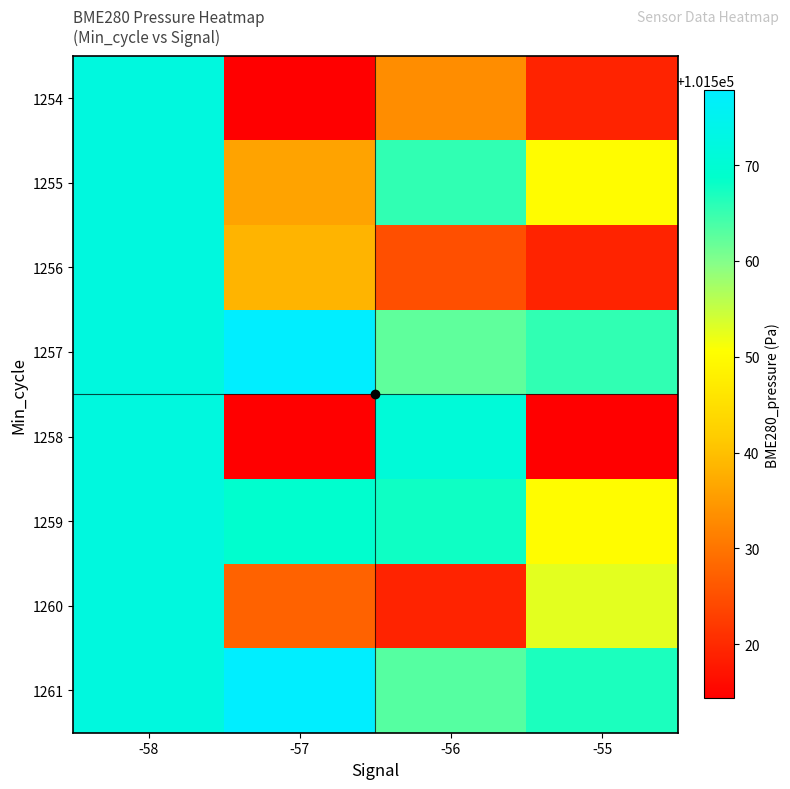

Reading left to right, extract all data points from this chart.

1254: -58=101572.1	-57=101514.5	-56=101533.3	-55=101519.1
1255: -58=101572.1	-57=101536.3	-56=101565.6	-55=101550.1
1256: -58=101572.1	-57=101538.4	-56=101524.9	-55=101519.1
1257: -58=101572.1	-57=101577.8	-56=101562.4	-55=101565.6
1258: -58=101572.1	-57=101514.5	-56=101570.9	-55=101514.4
1259: -58=101572.1	-57=101569.2	-56=101567.7	-55=101550.1
1260: -58=101572.1	-57=101527.5	-56=101519.1	-55=101552.7
1261: -58=101572.1	-57=101577.8	-56=101563.1	-55=101566.9